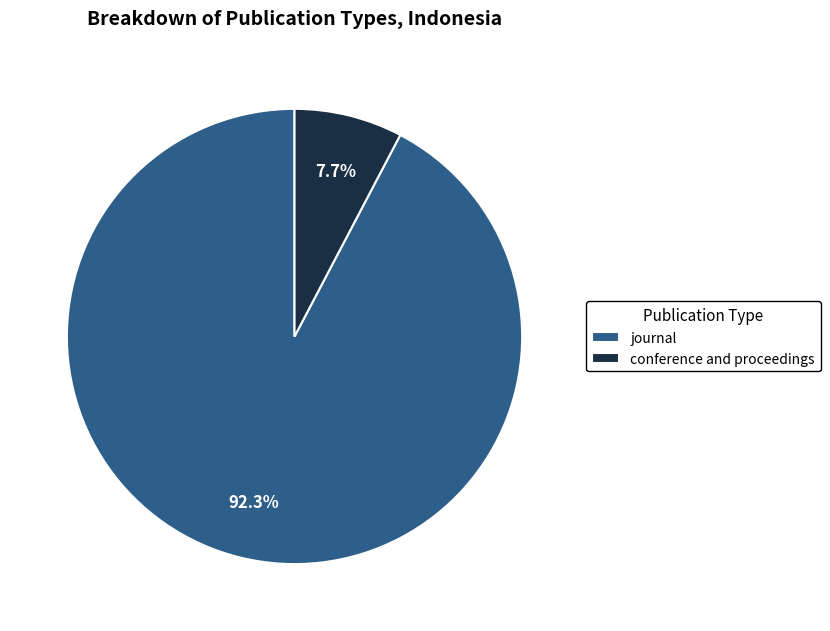

How many segments does this pie chart have?

2